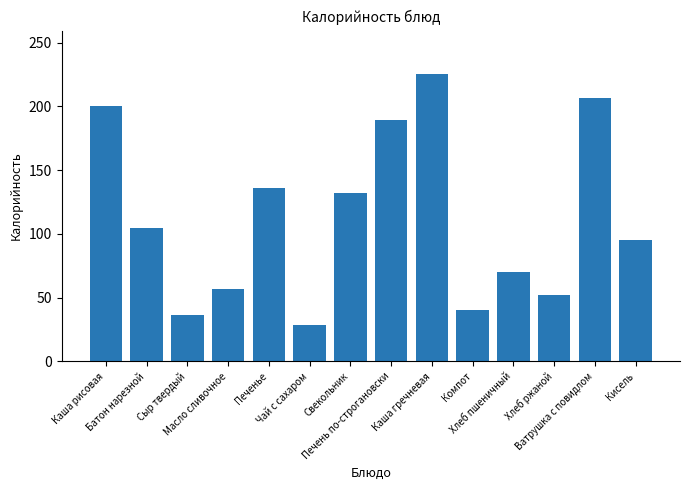

What is the label of the 3rd bar from the right?

Хлеб ржаной